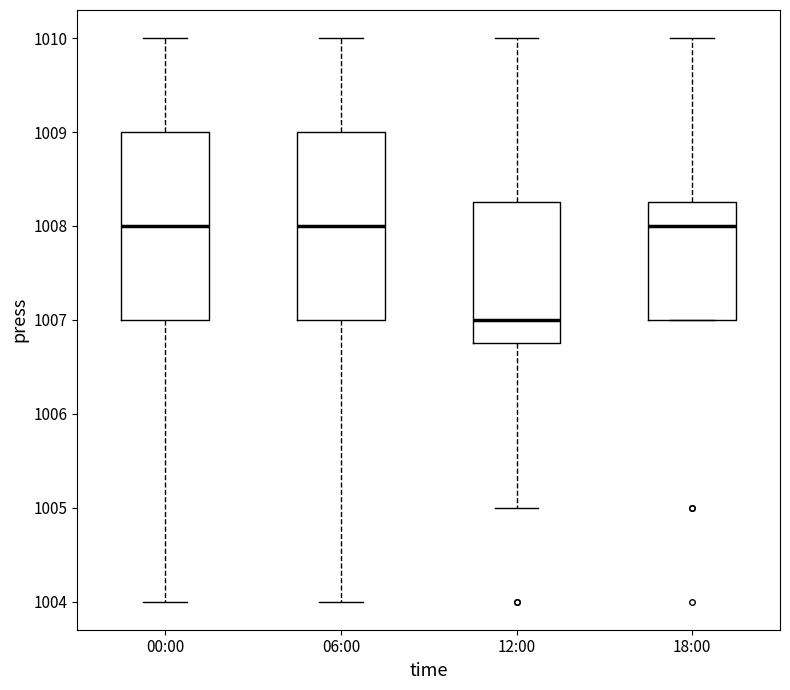

Where is the lower edge of the box for 12:00 on the y-axis? The values are not printed on the chart, so give them approximately, as read against the axis.

1006.8